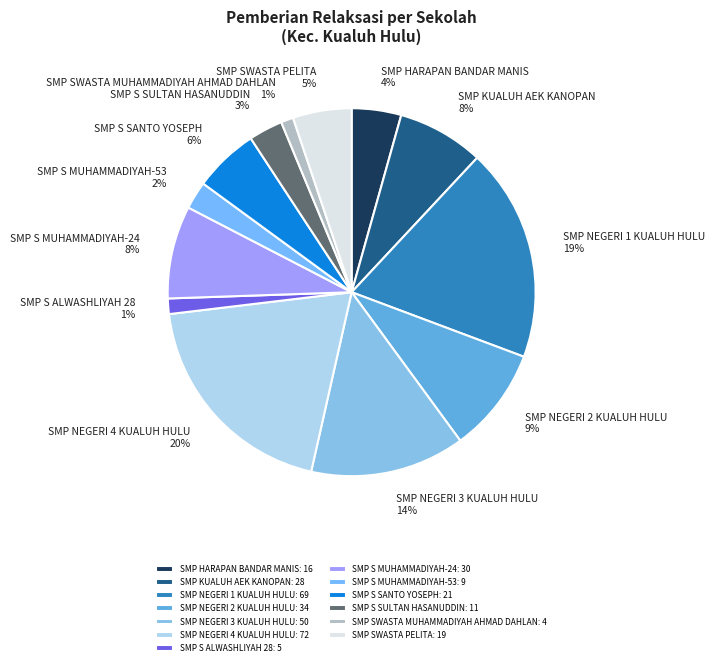

What percentage is the SMP SWASTA PELITA slice, to the nearest percent?

5%